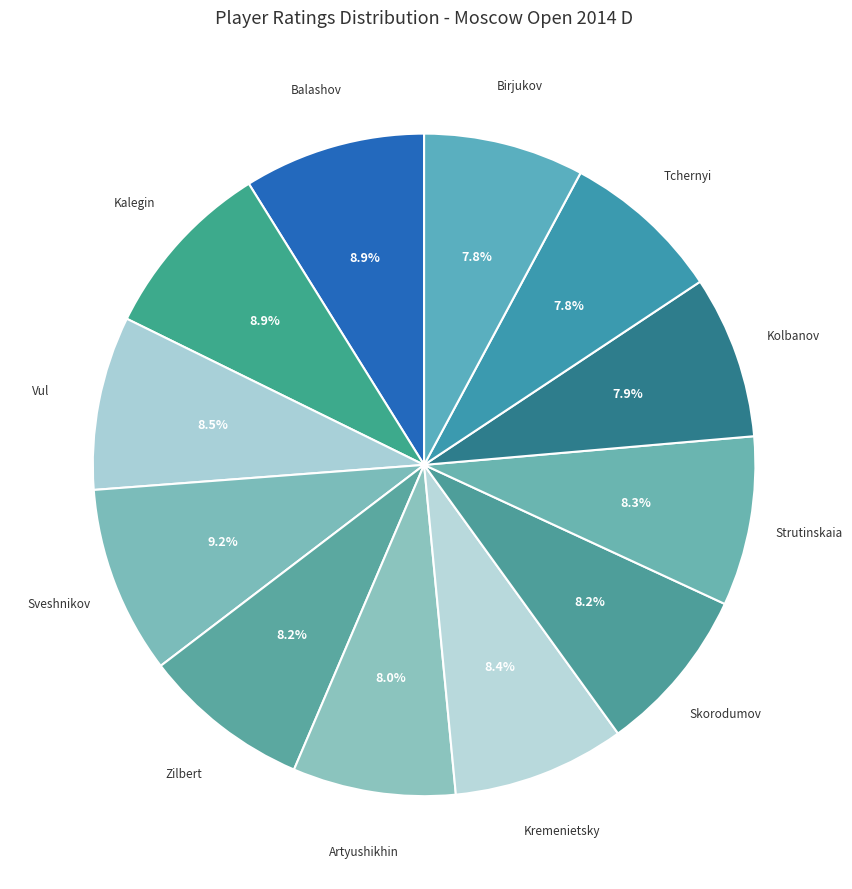

What is the smallest slice in the pie chart?

Birjukov Sergey